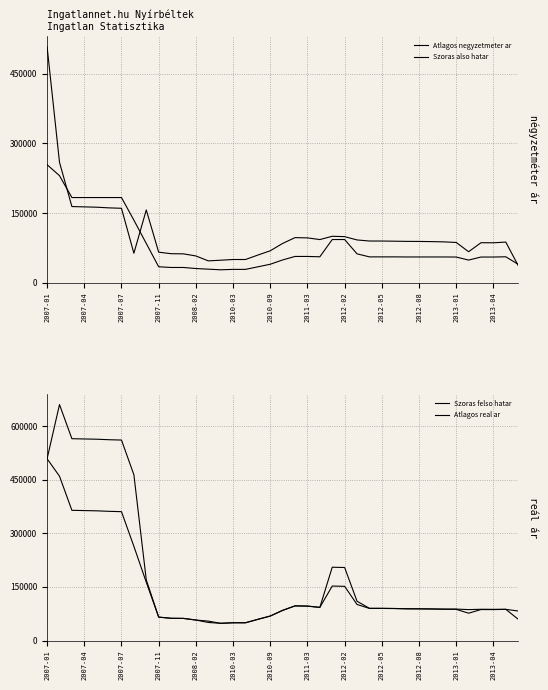

What is the value of the Szoras felso hatar point at the 38th from the left?

87262